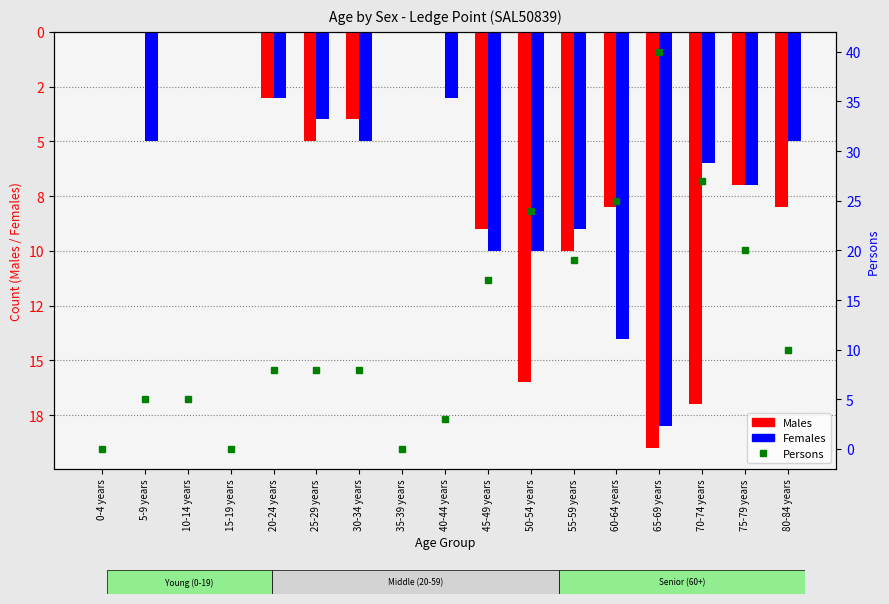

What are all the series names shown in the legend?

Males, Females, Persons